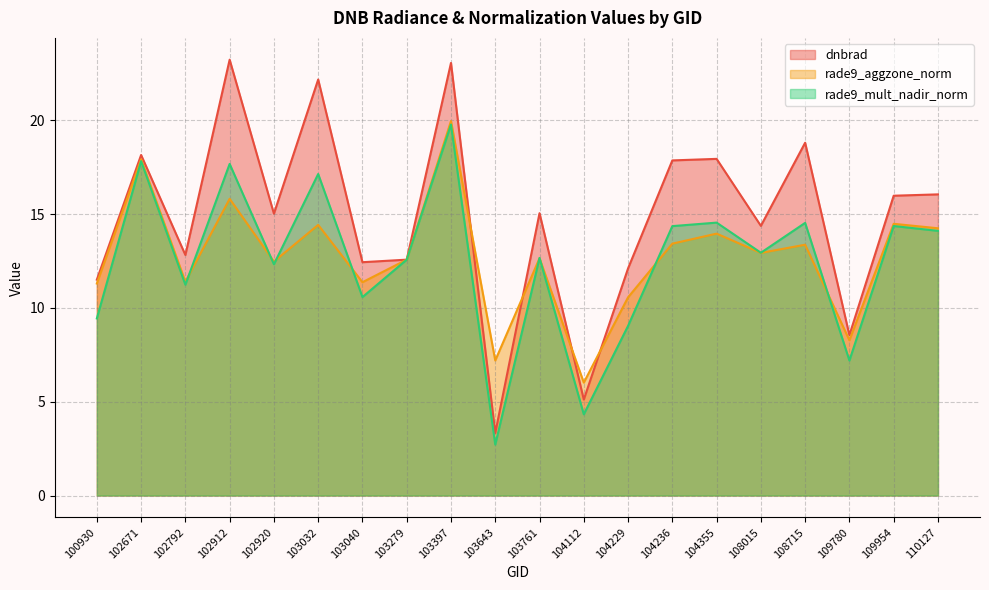

Between 100930 and 103279, which series saw the biggest shift?

rade9_mult_nadir_norm